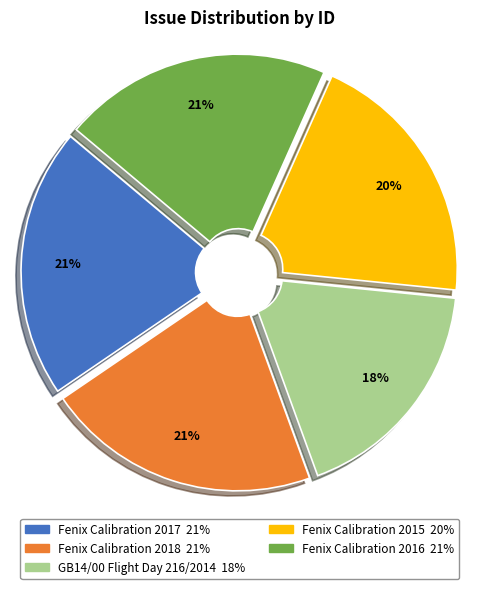

To the nearest percent, what is the average slice percentage?

20%